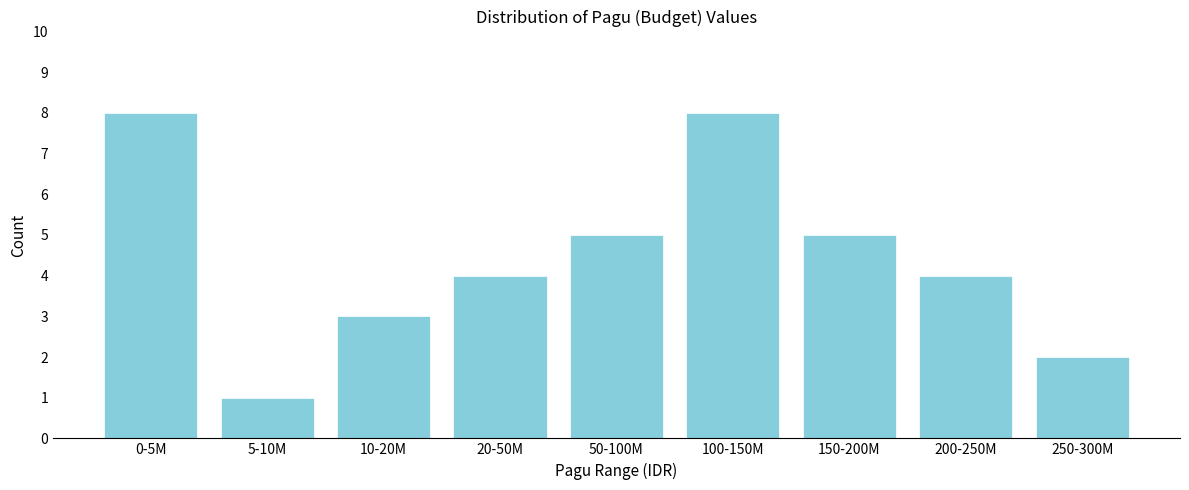

Reading right to left, transcribe all the data shown in this chart.

250-300M=2	200-250M=4	150-200M=5	100-150M=8	50-100M=5	20-50M=4	10-20M=3	5-10M=1	0-5M=8